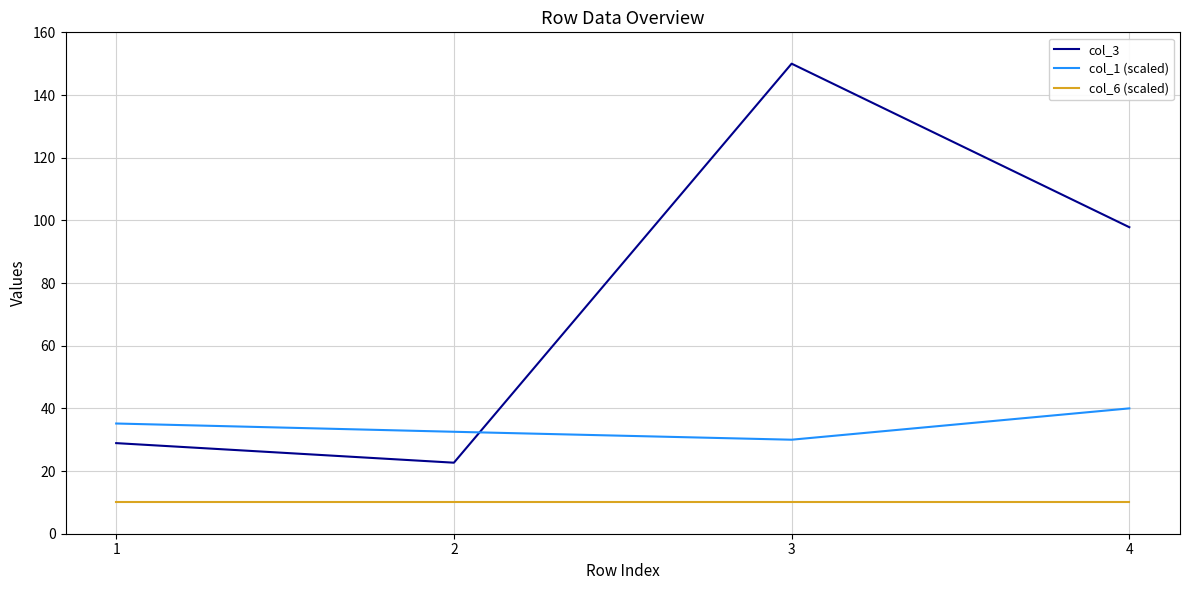

What is the maximum value shown in the chart?

150.0